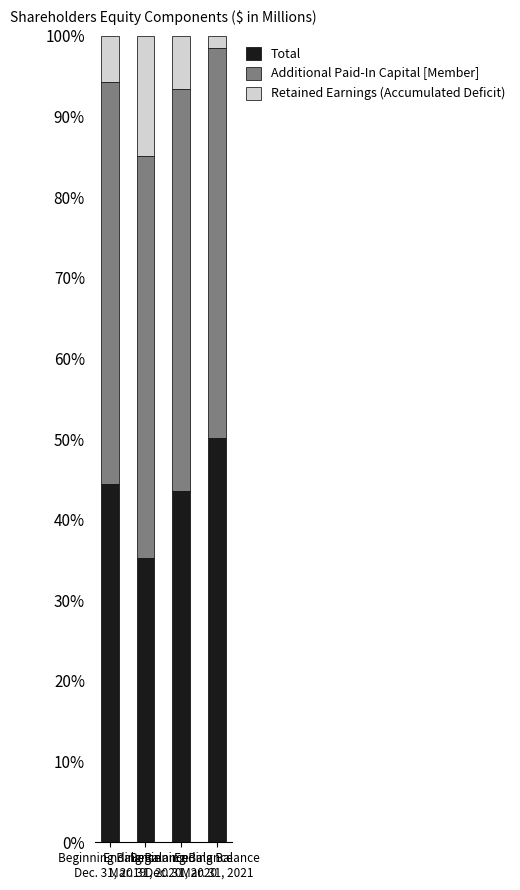

The Total series shows 86.4 at Ending Balance
Mar. 31, 2021. True or false?

False